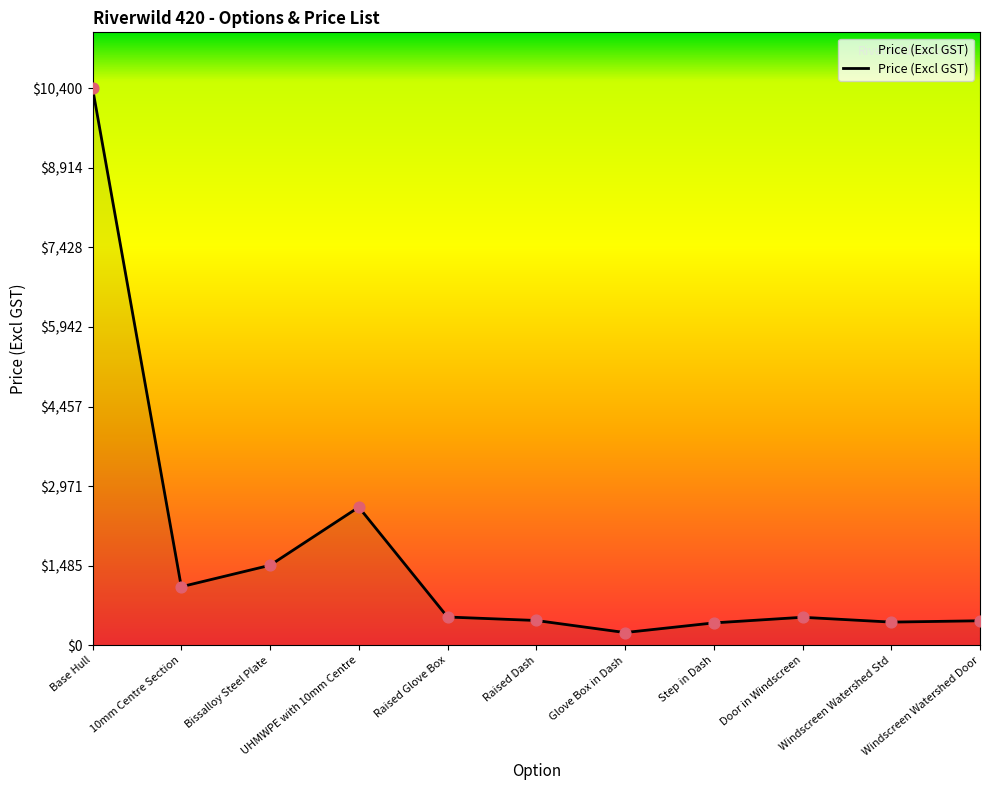

What is the change in value from Base Hull to UHMWPE with 10mm Centre?

-7820